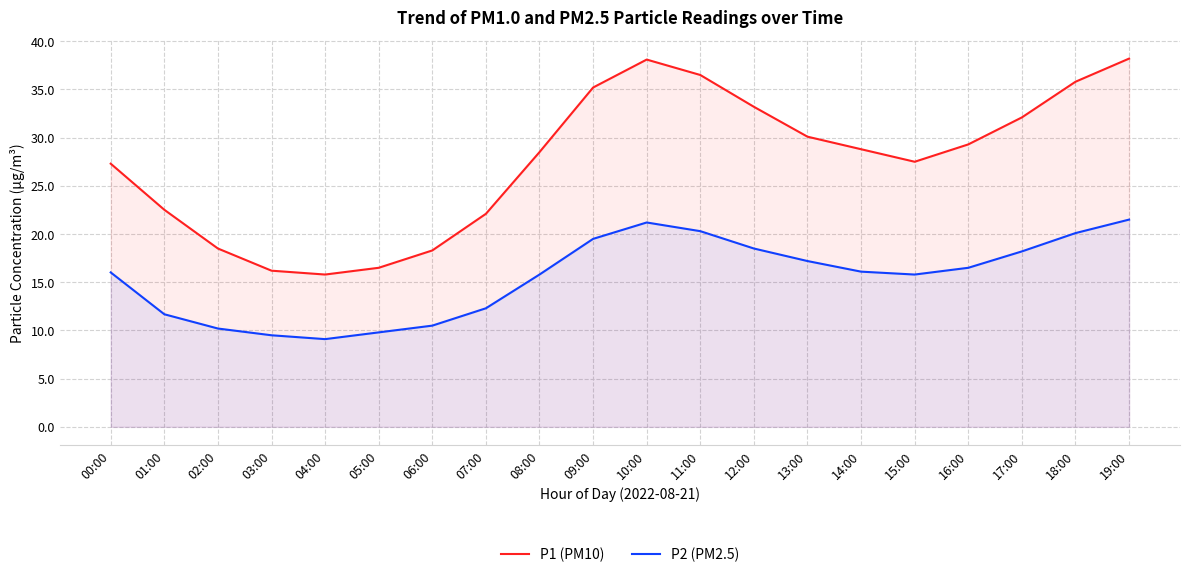

At which category does the chart reach its peak across all series?

19:00